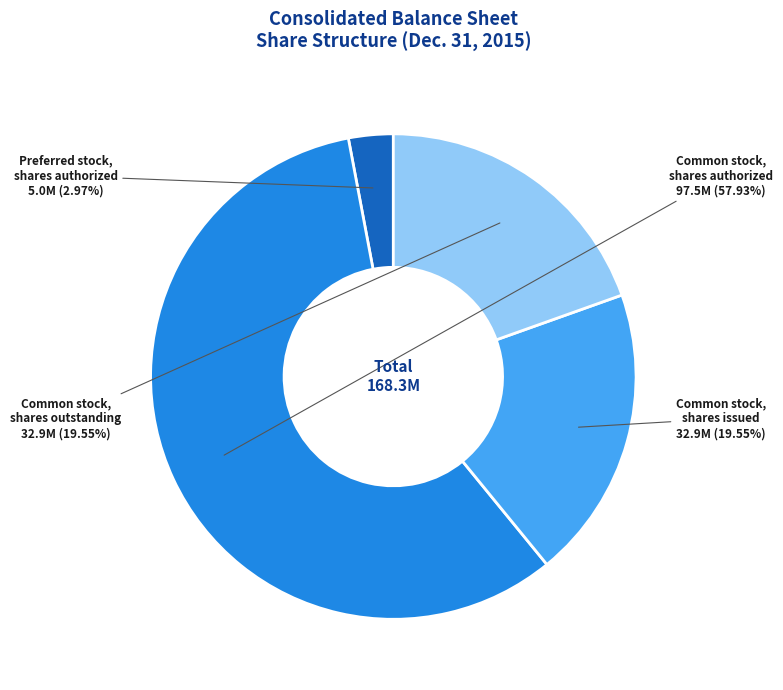

Is there a majority slice in this chart?

Yes